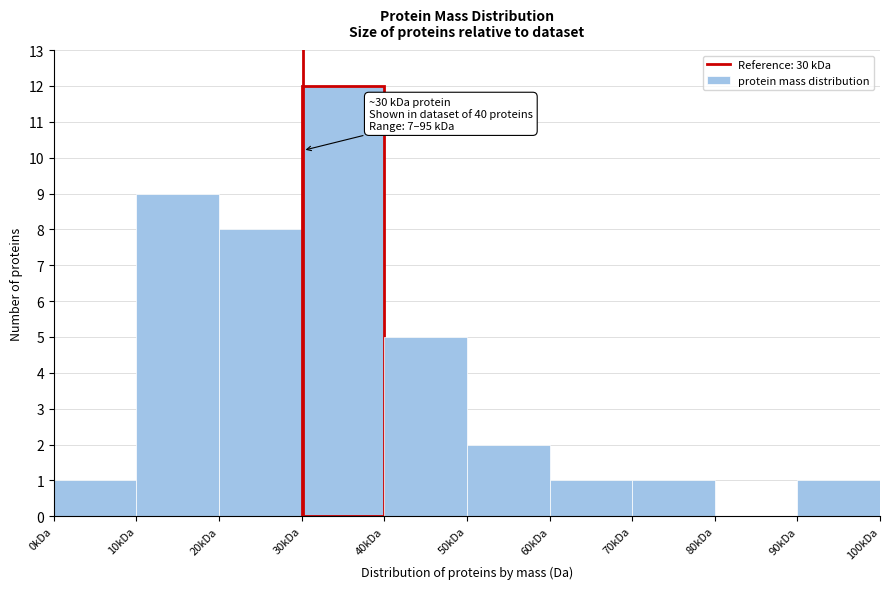

Reading left to right, extract all data points from this chart.

0kDa=1	10kDa=9	20kDa=8	30kDa=12	40kDa=5	50kDa=2	60kDa=1	70kDa=1	80kDa=0	90kDa=1